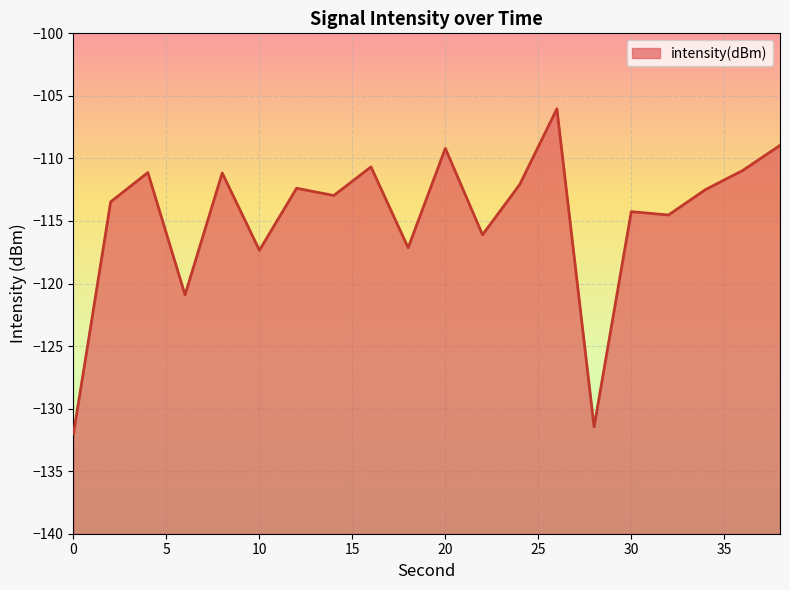

Does the chart display data point markers on the line(s)?

No